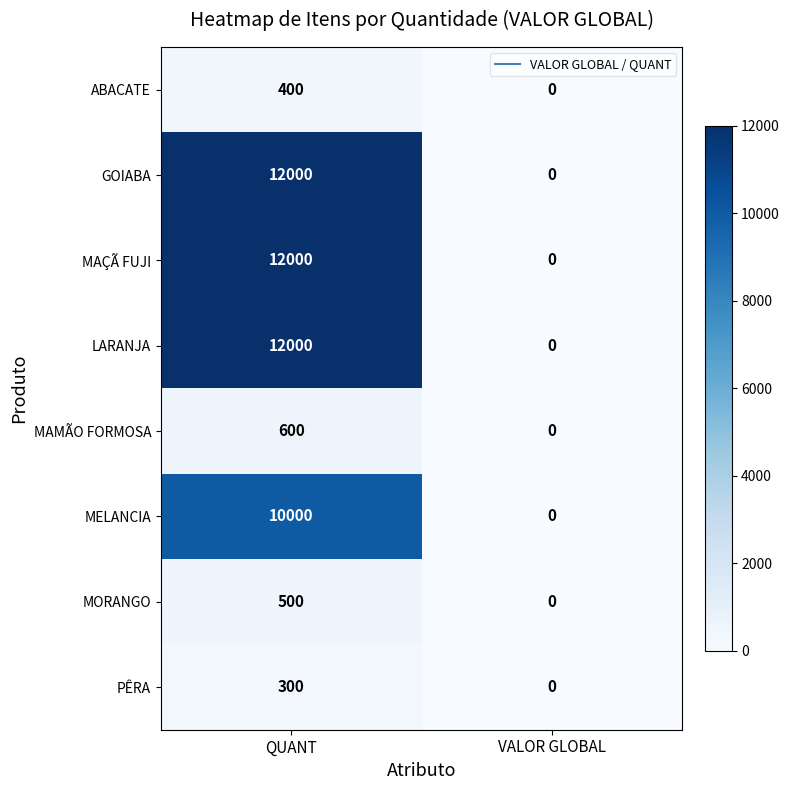

Rank the categories by LARANJA value from lowest to highest.

VALOR GLOBAL, QUANT